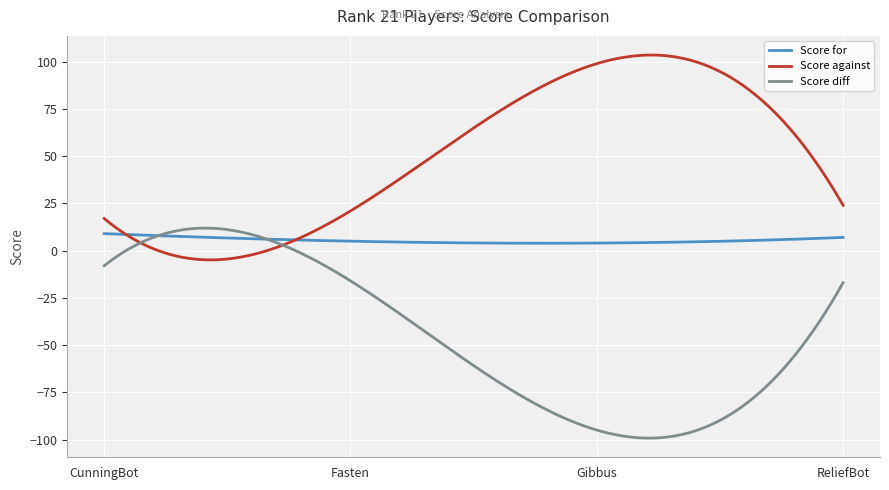

What is the smallest value displayed?

-99.3